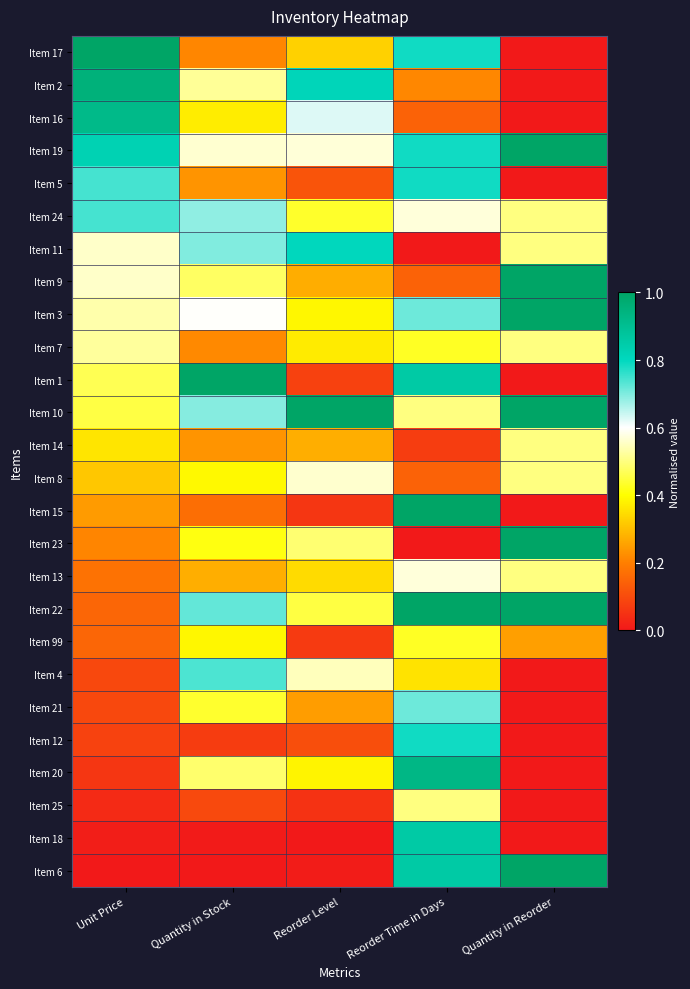

Reading right to left, transcribe all the data shown in this chart.

Item 17: Quantity in Reorder=0.0	Reorder Time in Days=0.8	Reorder Level=0.3	Quantity in Stock=0.2	Unit Price=1.0
Item 2: Quantity in Reorder=0.0	Reorder Time in Days=0.2	Reorder Level=0.8	Quantity in Stock=0.5	Unit Price=1.0
Item 16: Quantity in Reorder=0.0	Reorder Time in Days=0.1	Reorder Level=0.6	Quantity in Stock=0.4	Unit Price=0.9
Item 19: Quantity in Reorder=1.0	Reorder Time in Days=0.8	Reorder Level=0.6	Quantity in Stock=0.6	Unit Price=0.8
Item 5: Quantity in Reorder=0.0	Reorder Time in Days=0.8	Reorder Level=0.1	Quantity in Stock=0.2	Unit Price=0.7
Item 24: Quantity in Reorder=0.5	Reorder Time in Days=0.6	Reorder Level=0.4	Quantity in Stock=0.7	Unit Price=0.7
Item 11: Quantity in Reorder=0.5	Reorder Time in Days=0.0	Reorder Level=0.8	Quantity in Stock=0.7	Unit Price=0.6
Item 9: Quantity in Reorder=1.0	Reorder Time in Days=0.1	Reorder Level=0.3	Quantity in Stock=0.5	Unit Price=0.6
Item 3: Quantity in Reorder=1.0	Reorder Time in Days=0.7	Reorder Level=0.4	Quantity in Stock=0.6	Unit Price=0.5
Item 7: Quantity in Reorder=0.5	Reorder Time in Days=0.4	Reorder Level=0.4	Quantity in Stock=0.2	Unit Price=0.5
Item 1: Quantity in Reorder=0.0	Reorder Time in Days=0.9	Reorder Level=0.1	Quantity in Stock=1.0	Unit Price=0.5
Item 10: Quantity in Reorder=1.0	Reorder Time in Days=0.5	Reorder Level=1.0	Quantity in Stock=0.7	Unit Price=0.5
Item 14: Quantity in Reorder=0.5	Reorder Time in Days=0.1	Reorder Level=0.3	Quantity in Stock=0.2	Unit Price=0.4
Item 8: Quantity in Reorder=0.5	Reorder Time in Days=0.1	Reorder Level=0.6	Quantity in Stock=0.4	Unit Price=0.3
Item 15: Quantity in Reorder=0.0	Reorder Time in Days=1.0	Reorder Level=0.1	Quantity in Stock=0.2	Unit Price=0.2
Item 23: Quantity in Reorder=1.0	Reorder Time in Days=0.0	Reorder Level=0.5	Quantity in Stock=0.4	Unit Price=0.2
Item 13: Quantity in Reorder=0.5	Reorder Time in Days=0.6	Reorder Level=0.3	Quantity in Stock=0.3	Unit Price=0.2
Item 22: Quantity in Reorder=1.0	Reorder Time in Days=1.0	Reorder Level=0.5	Quantity in Stock=0.7	Unit Price=0.2
Item 99: Quantity in Reorder=0.2	Reorder Time in Days=0.4	Reorder Level=0.1	Quantity in Stock=0.4	Unit Price=0.2
Item 4: Quantity in Reorder=0.0	Reorder Time in Days=0.4	Reorder Level=0.5	Quantity in Stock=0.7	Unit Price=0.1
Item 21: Quantity in Reorder=0.0	Reorder Time in Days=0.7	Reorder Level=0.2	Quantity in Stock=0.4	Unit Price=0.1
Item 12: Quantity in Reorder=0.0	Reorder Time in Days=0.8	Reorder Level=0.1	Quantity in Stock=0.1	Unit Price=0.1
Item 20: Quantity in Reorder=0.0	Reorder Time in Days=0.9	Reorder Level=0.4	Quantity in Stock=0.5	Unit Price=0.1
Item 25: Quantity in Reorder=0.0	Reorder Time in Days=0.5	Reorder Level=0.1	Quantity in Stock=0.1	Unit Price=0.0
Item 18: Quantity in Reorder=0.0	Reorder Time in Days=0.9	Reorder Level=0.0	Quantity in Stock=0.0	Unit Price=0.0
Item 6: Quantity in Reorder=1.0	Reorder Time in Days=0.9	Reorder Level=0.0	Quantity in Stock=0.0	Unit Price=0.0